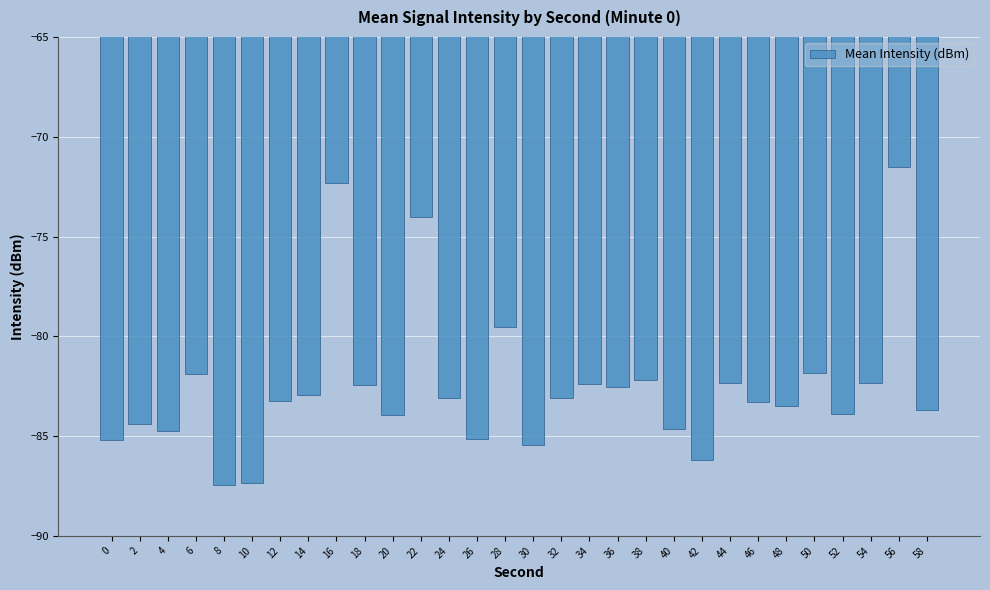

What is the difference between the second highest and second lowest values?

15.0